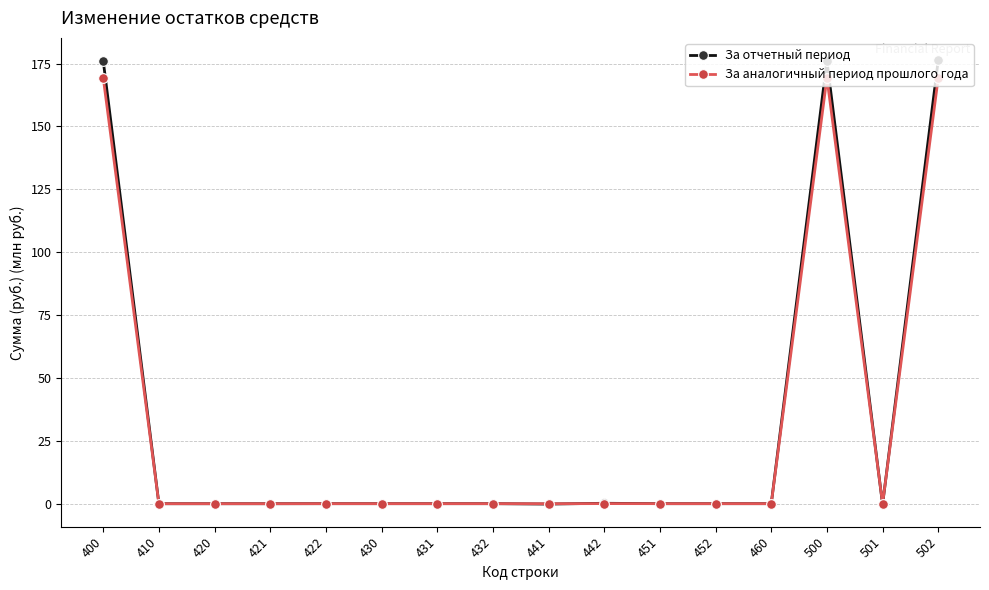

How many series are shown in this chart?

2